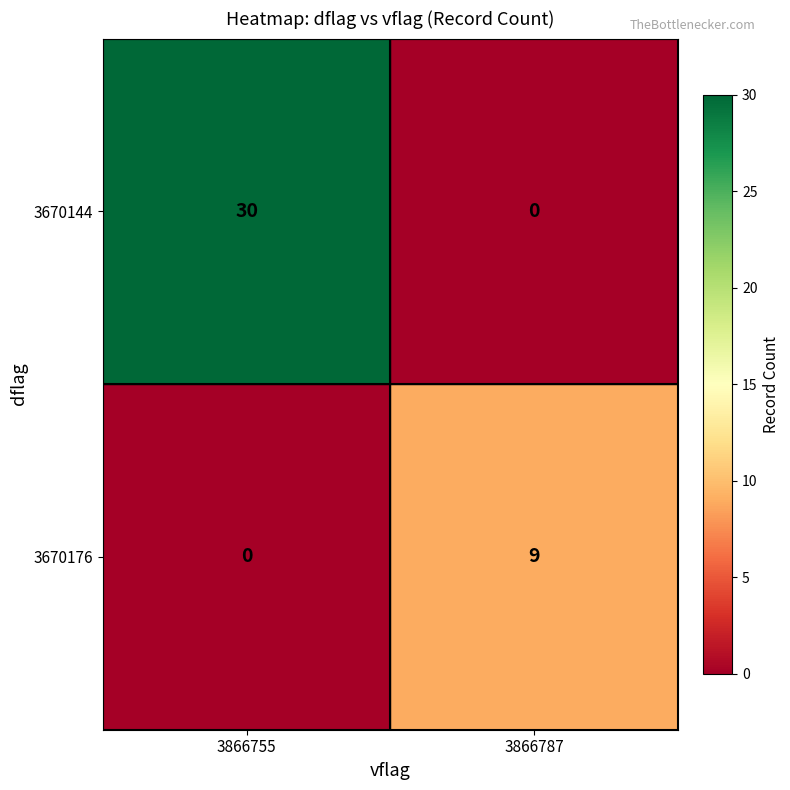

Which series has the largest total across all categories?

3670144